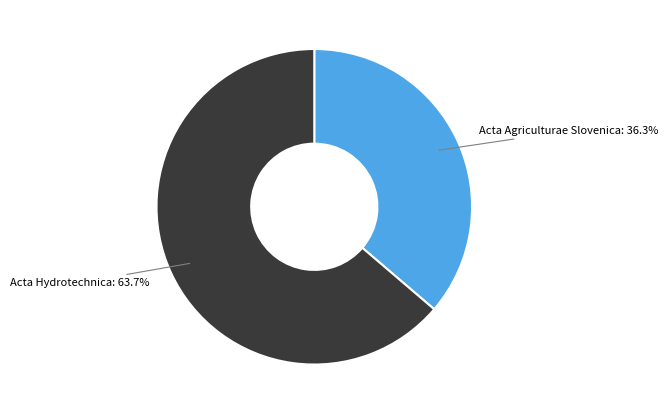

The Acta Hydrotechnica slice represents 49% of the pie. True or false?

False